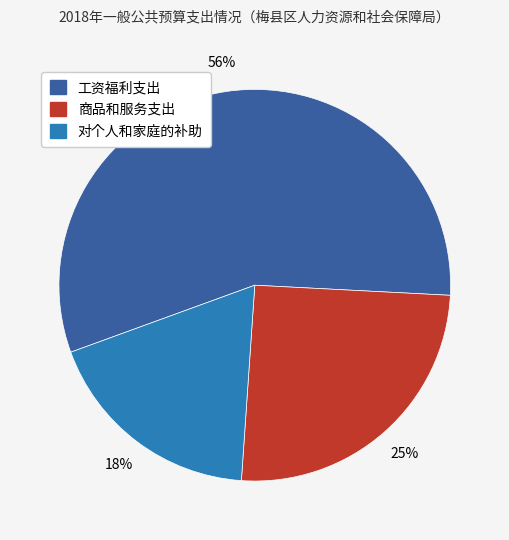

To the nearest percent, what is the difference between the largest and smallest slice percentages?

38%